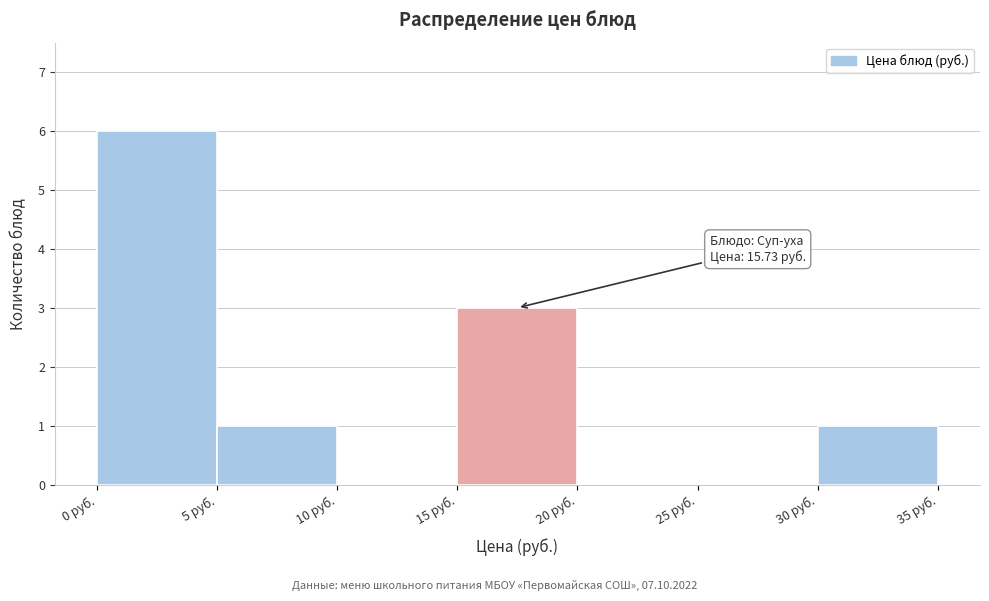

Over which range of the x-axis is the bar tallest?

0 to 5